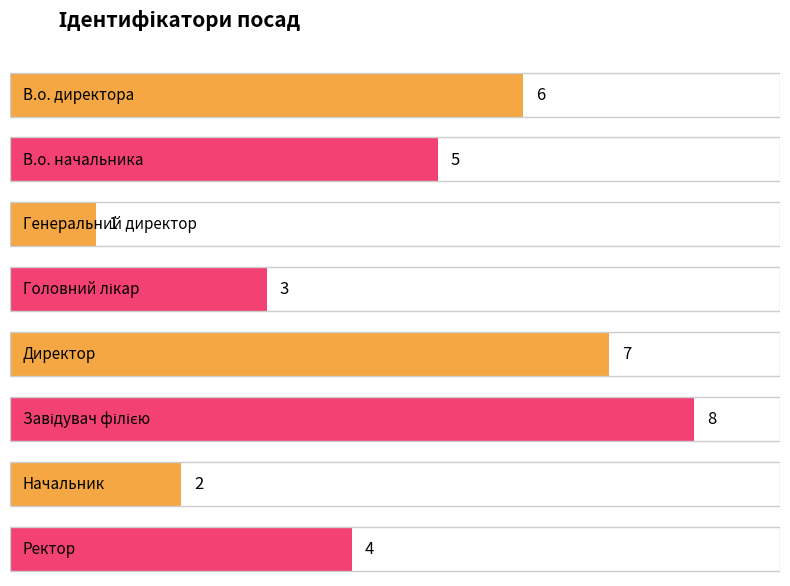

Reading left to right, extract all data points from this chart.

В.о. директора=6	В.о. начальника=5	Генеральний директор=1	Головний лікар=3	Директор=7	Завідувач філією=8	Начальник=2	Ректор=4